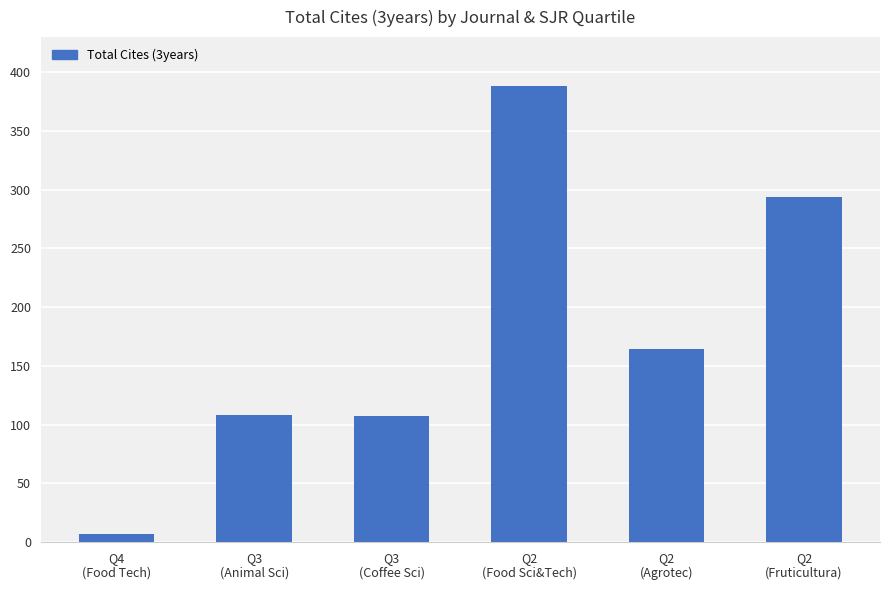

What is the label of the 2nd bar from the right?

Q2
(Agrotec)